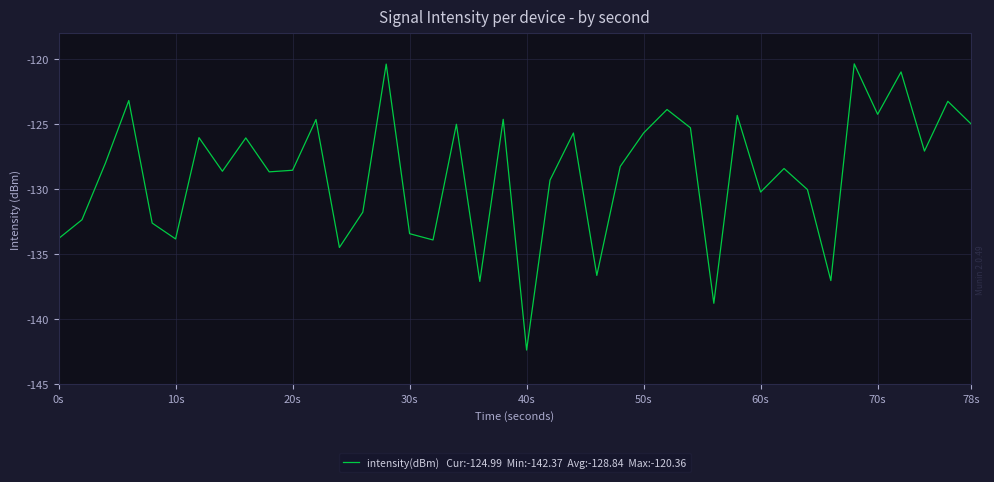

What is the minimum value shown in the chart?

-142.4